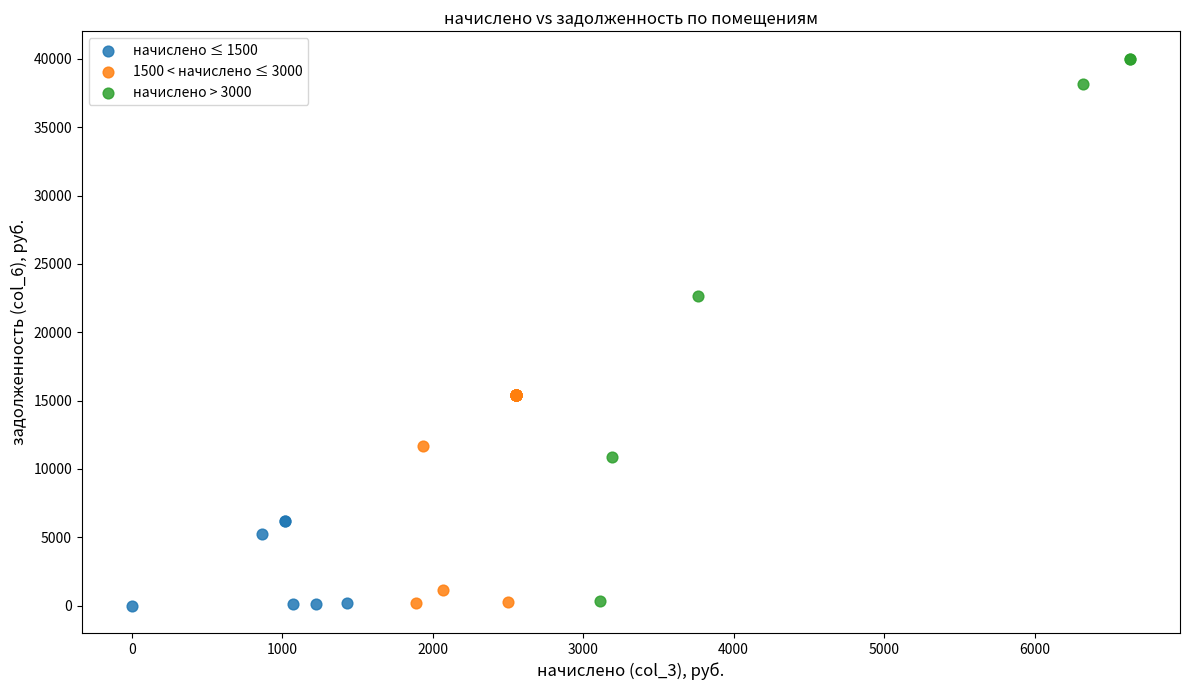

Which series contains the highest Y value?

начислено > 3000